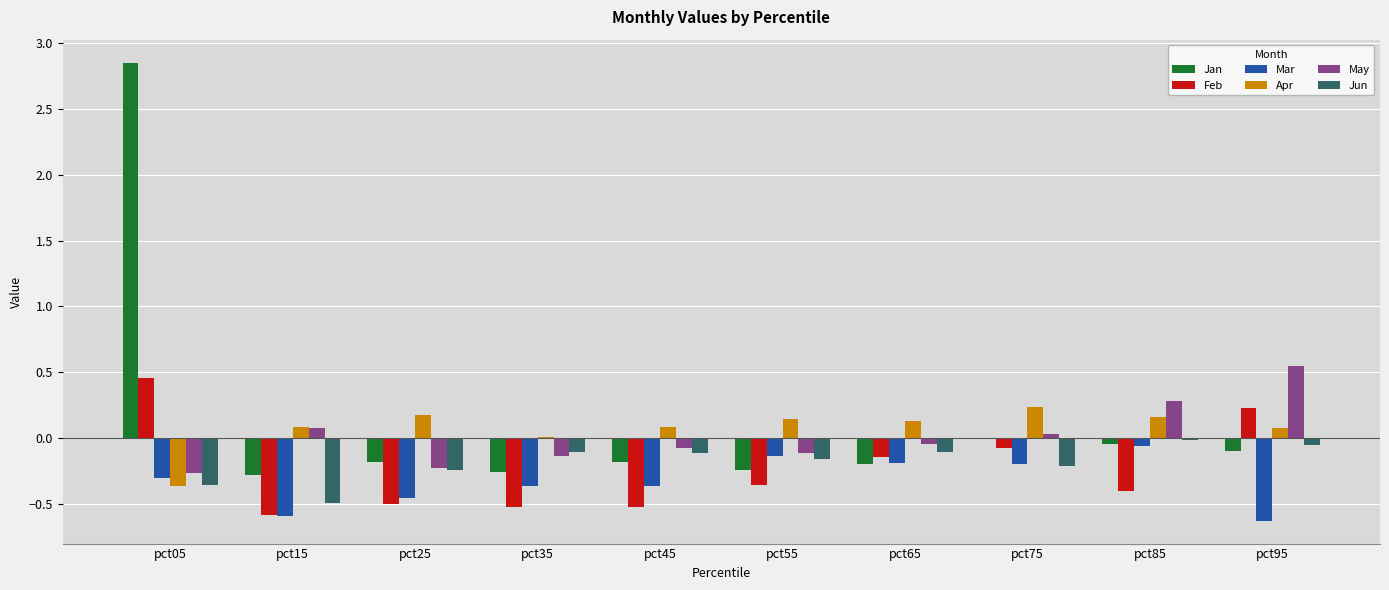

Which series changed the most between pct15 and pct75?

Feb